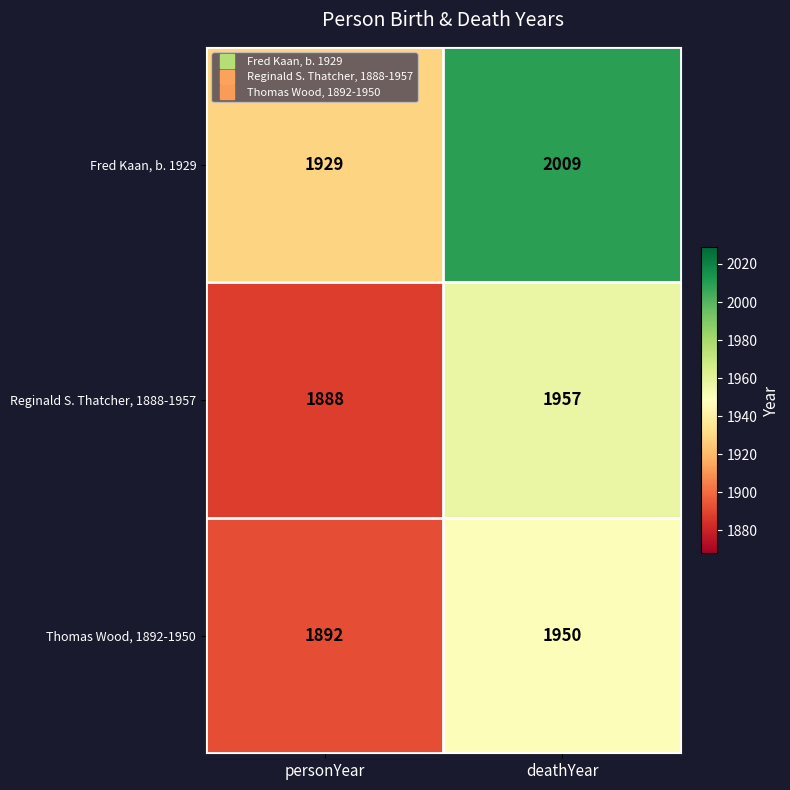

What is the sum of all Reginald S. Thatcher, 1888-1957 values?

3845